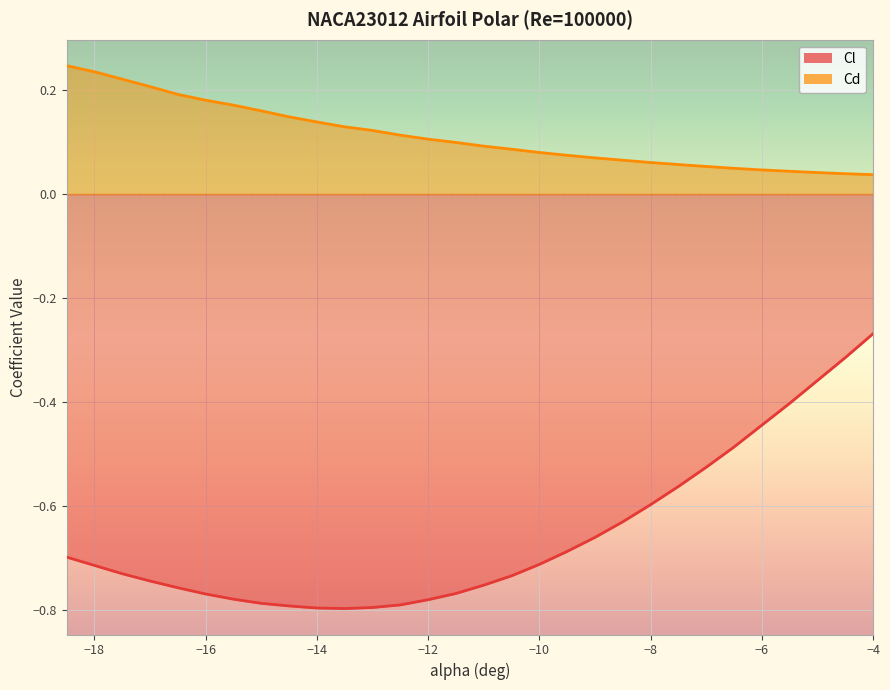

What is the sum of the Cl values at -15.0 and -13.0?

-1.6